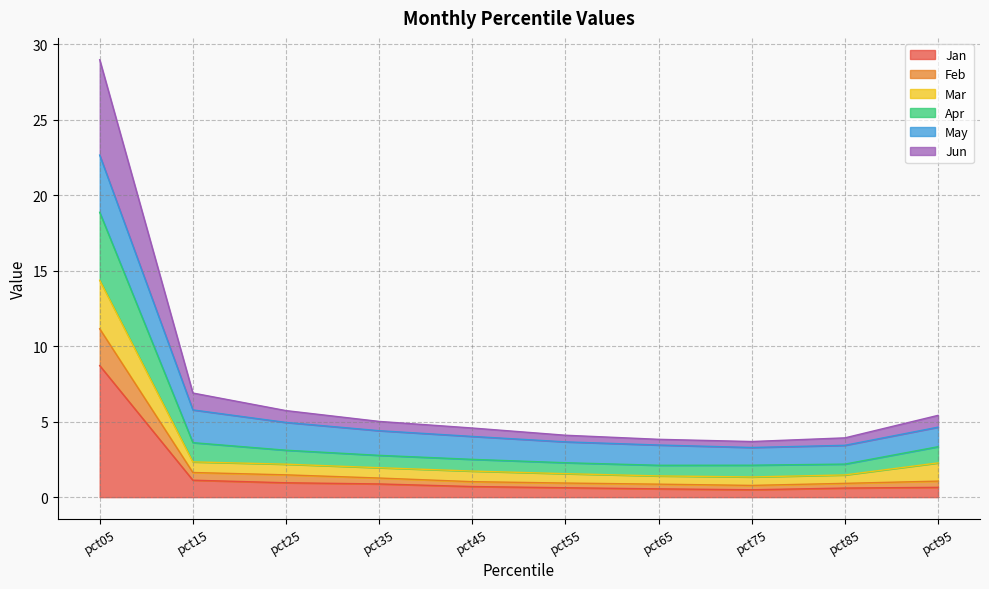

At how many categories does at least one series exceed 5?

5